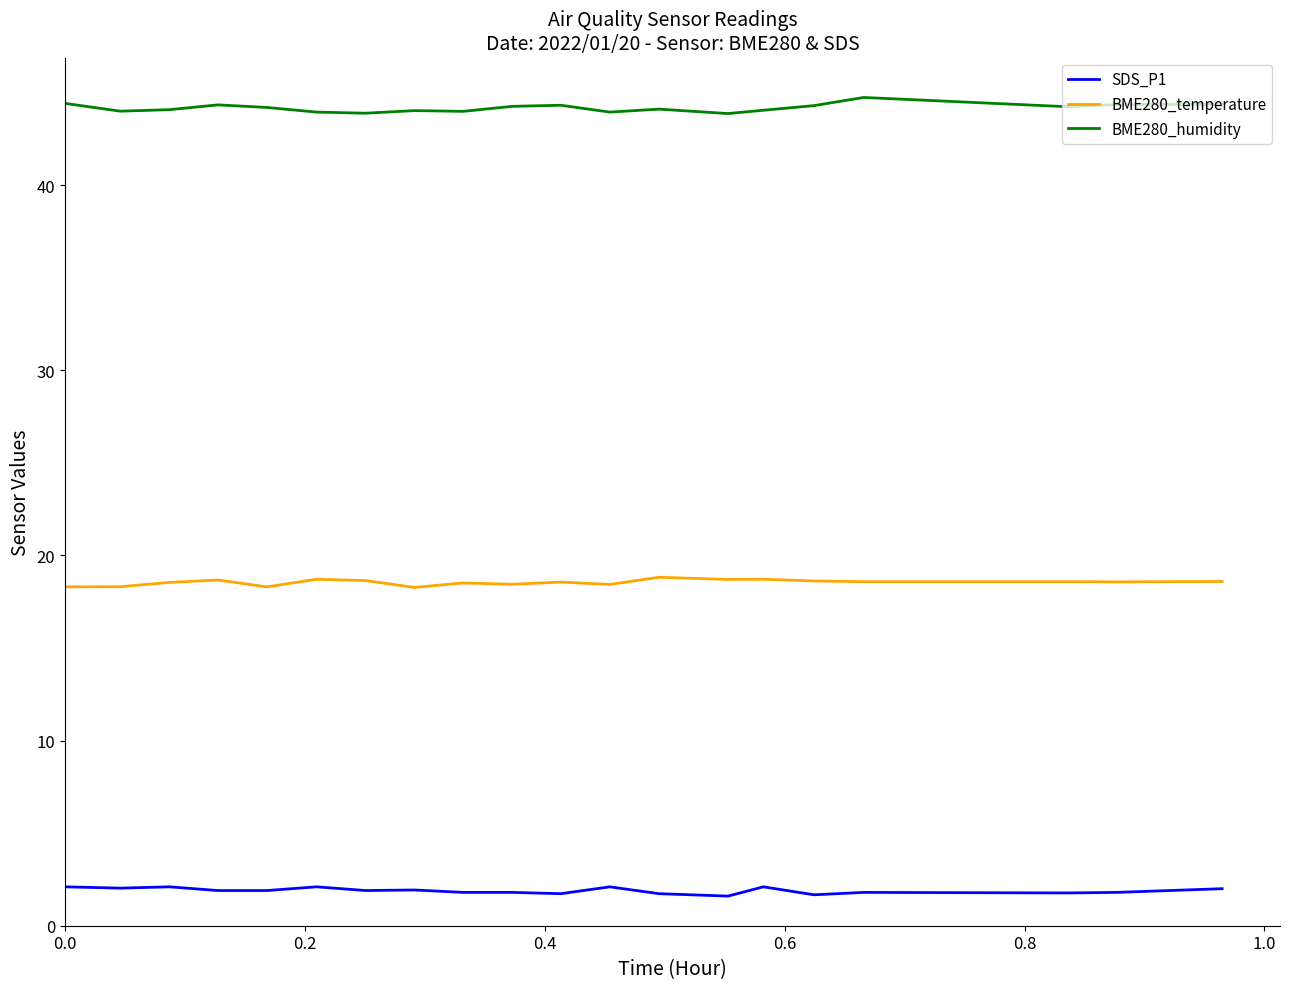

List the series in order of their peak value, highest first.

BME280_humidity, BME280_temperature, SDS_P1